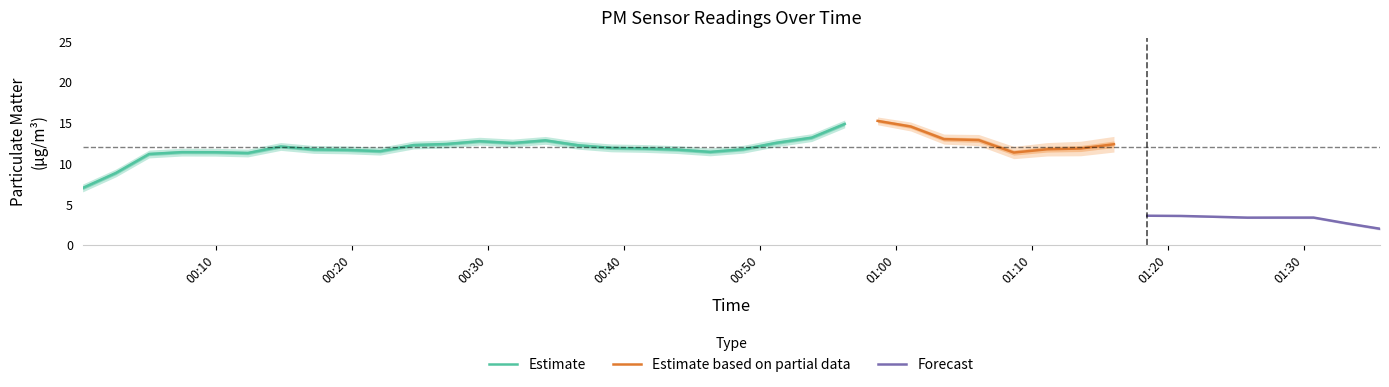

What is the difference between the P2 values at 32 and 30?

0.2